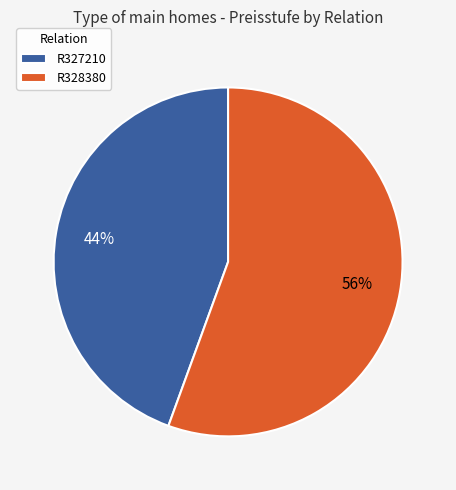

To the nearest percent, what is the combined percentage of R327210 and R328380?

100%